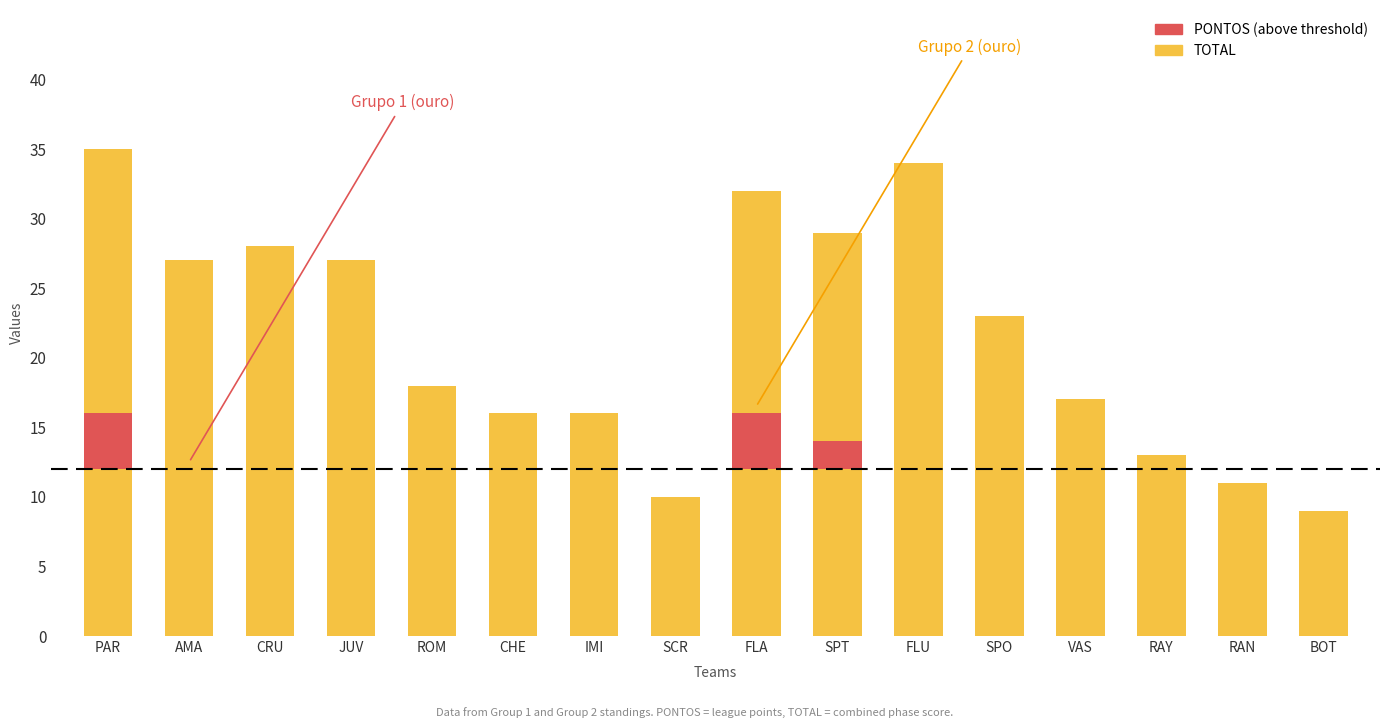

At which label does TOTAL first exceed 23?

PAR